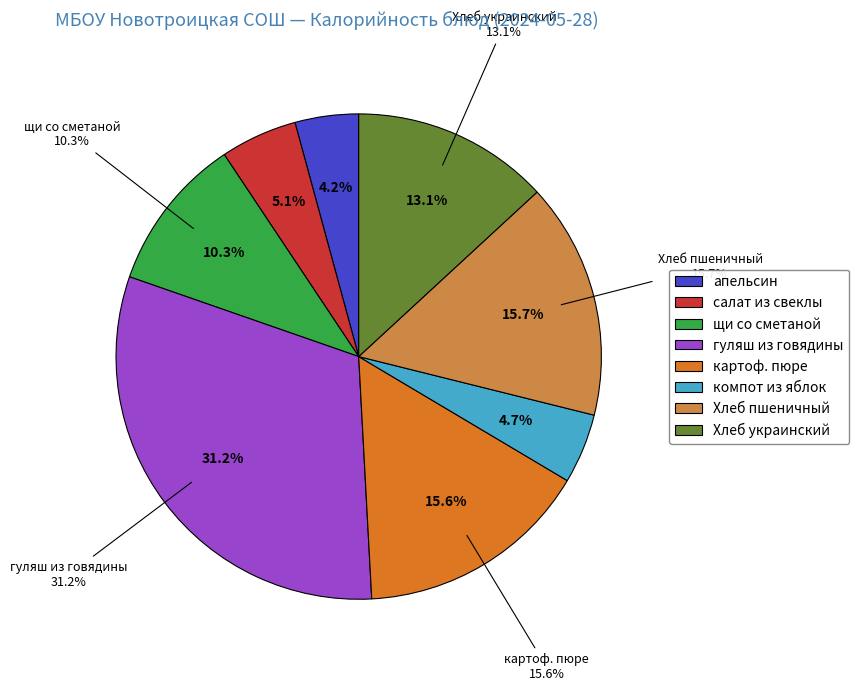

Is Хлеб пшеничный the majority of the pie?

No